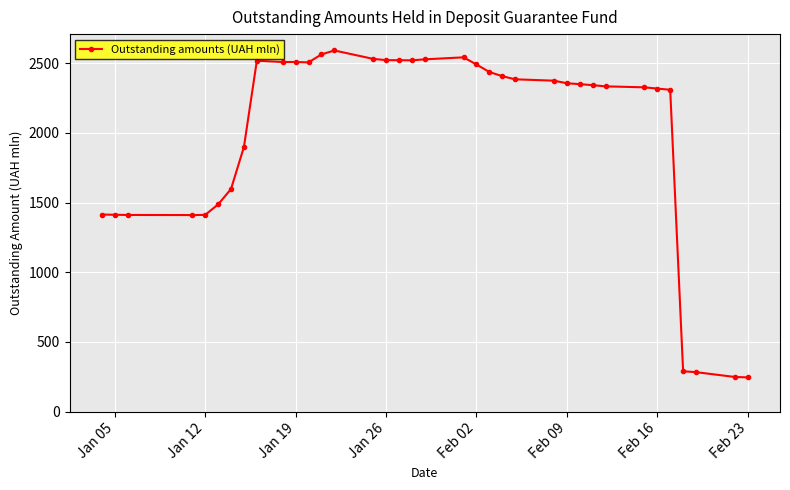

What is the greatest value displayed?

2590.8